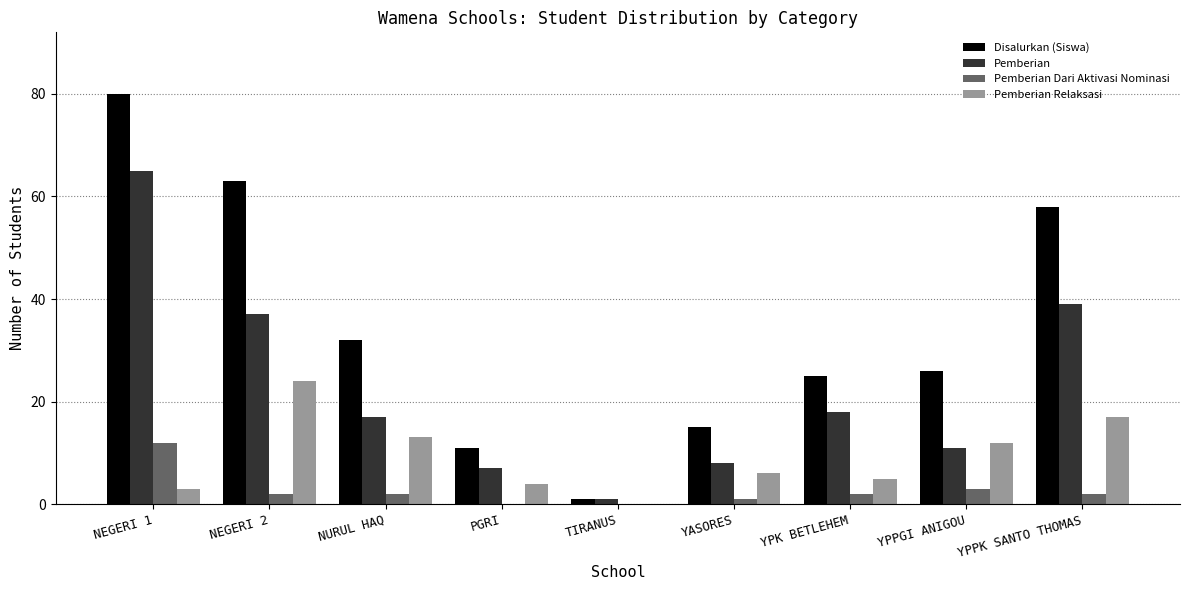

Is it true that Disalurkan (Siswa) equals 54 at NURUL HAQ?

False